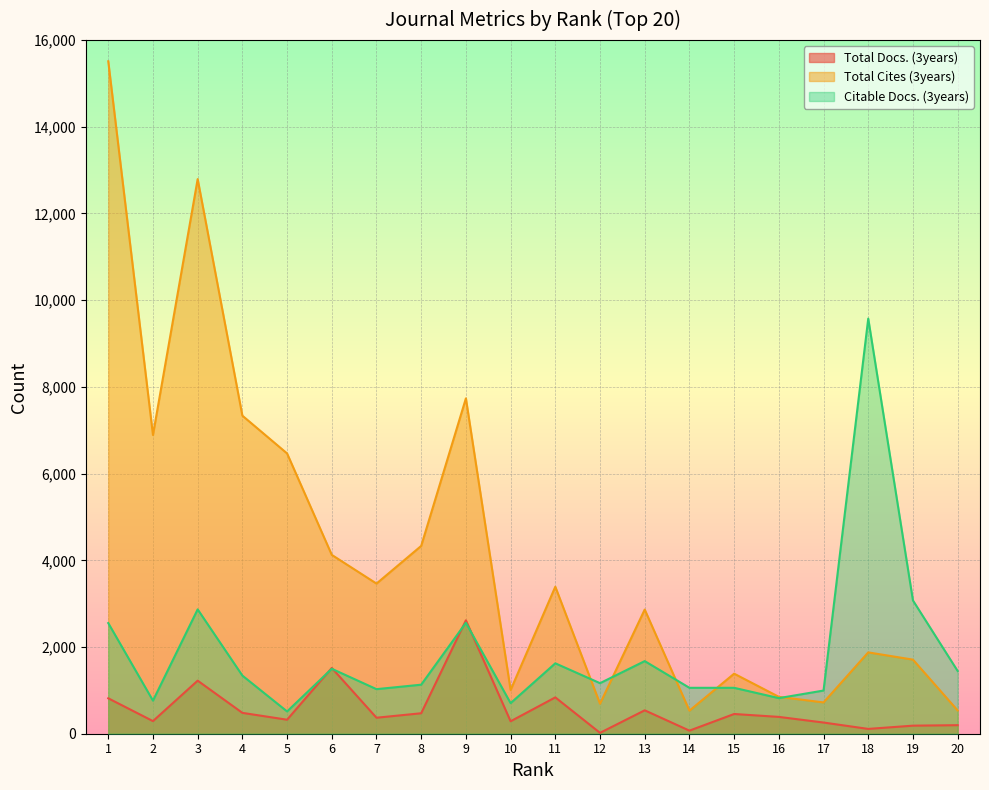

At 9, list the series in order from smallest to largest.

Citable Docs. (3years), Total Docs. (3years), Total Cites (3years)